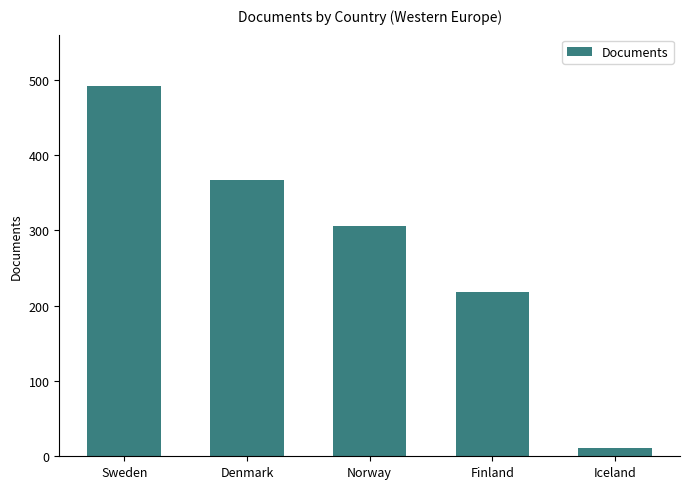

List the labels in order of value, smallest first.

Iceland, Finland, Norway, Denmark, Sweden